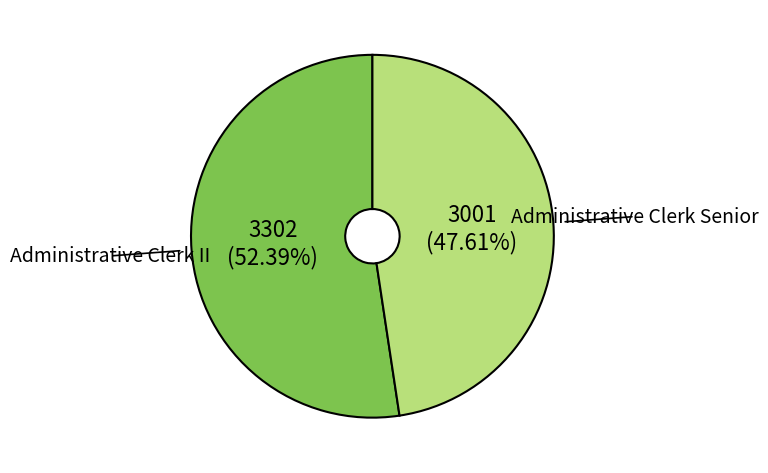

Is there a majority slice in this chart?

Yes